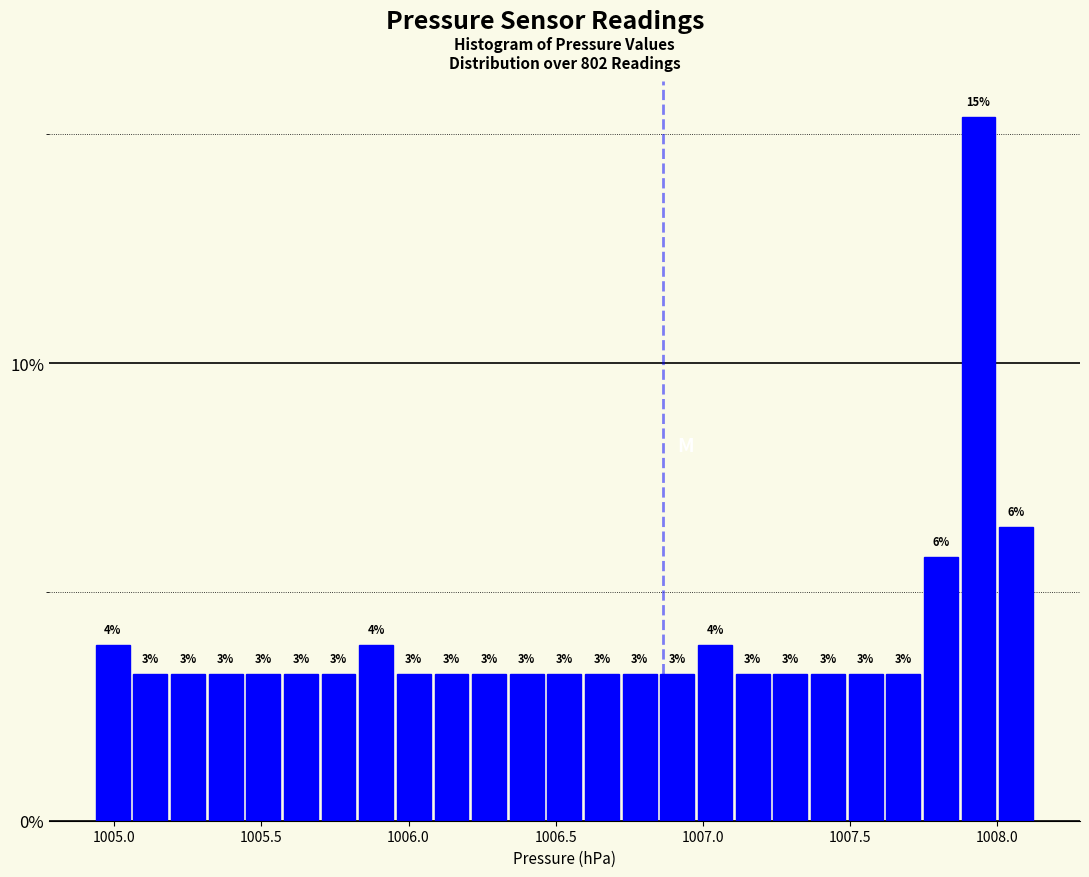

Read against the x-axis, roughly where is the centre of the tallest bar?

1007.95